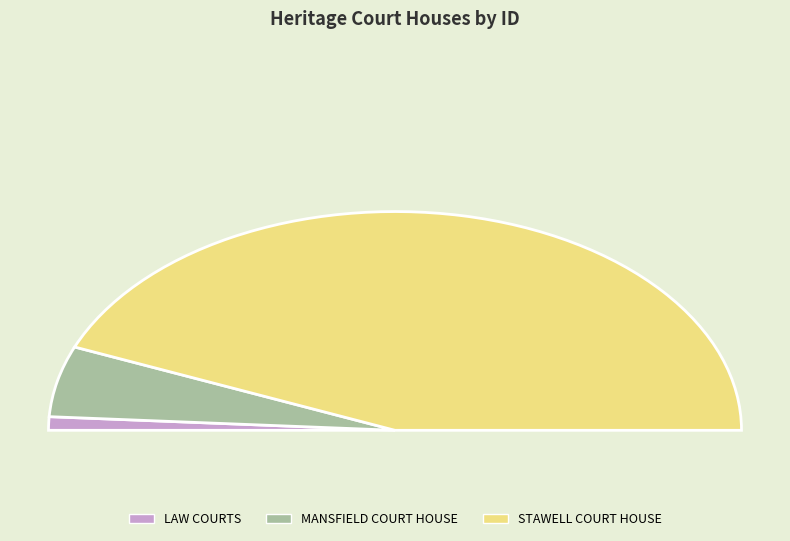

Is the sum of STAWELL COURT HOUSE and MANSFIELD COURT HOUSE greater than half?

Yes